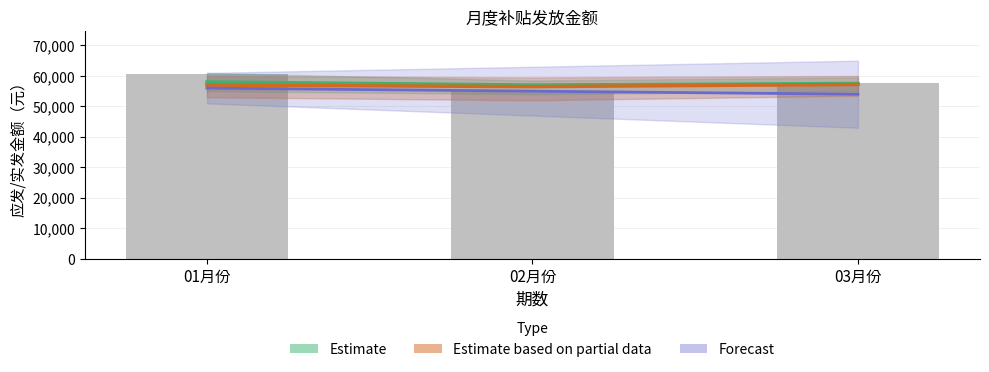

Reading left to right, extract all data points from this chart.

Estimate: 58000	57000	57500
Estimate based on partial data: 57000	56500	57200
Forecast: 56000	55000	54000
月度应发金额: 60600	55200	57600